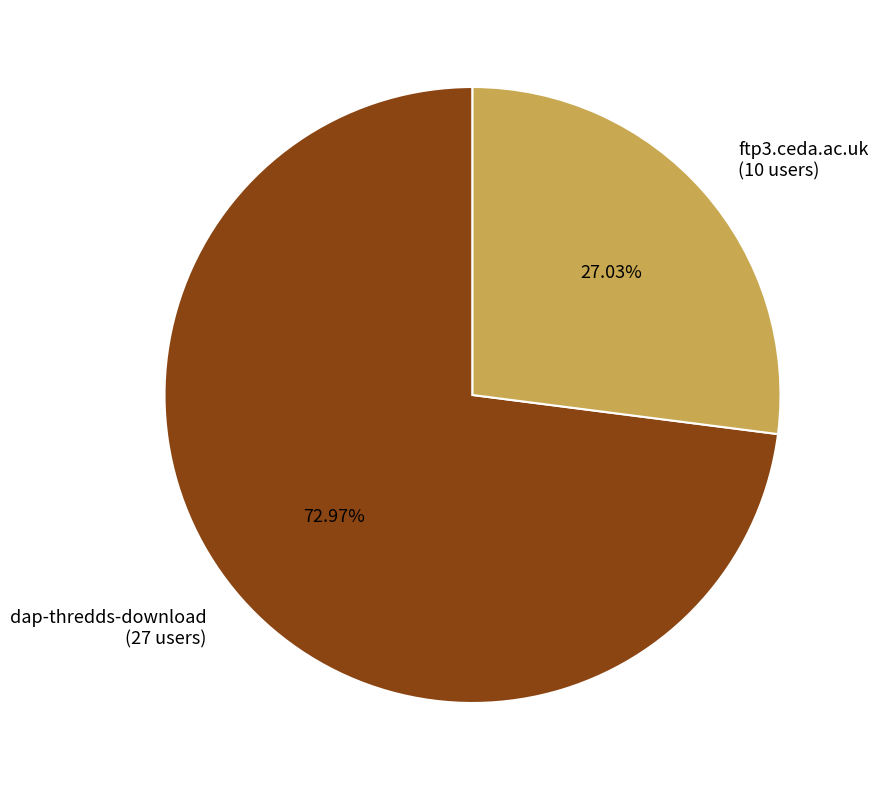

Which slice is the largest?

dap-thredds-download